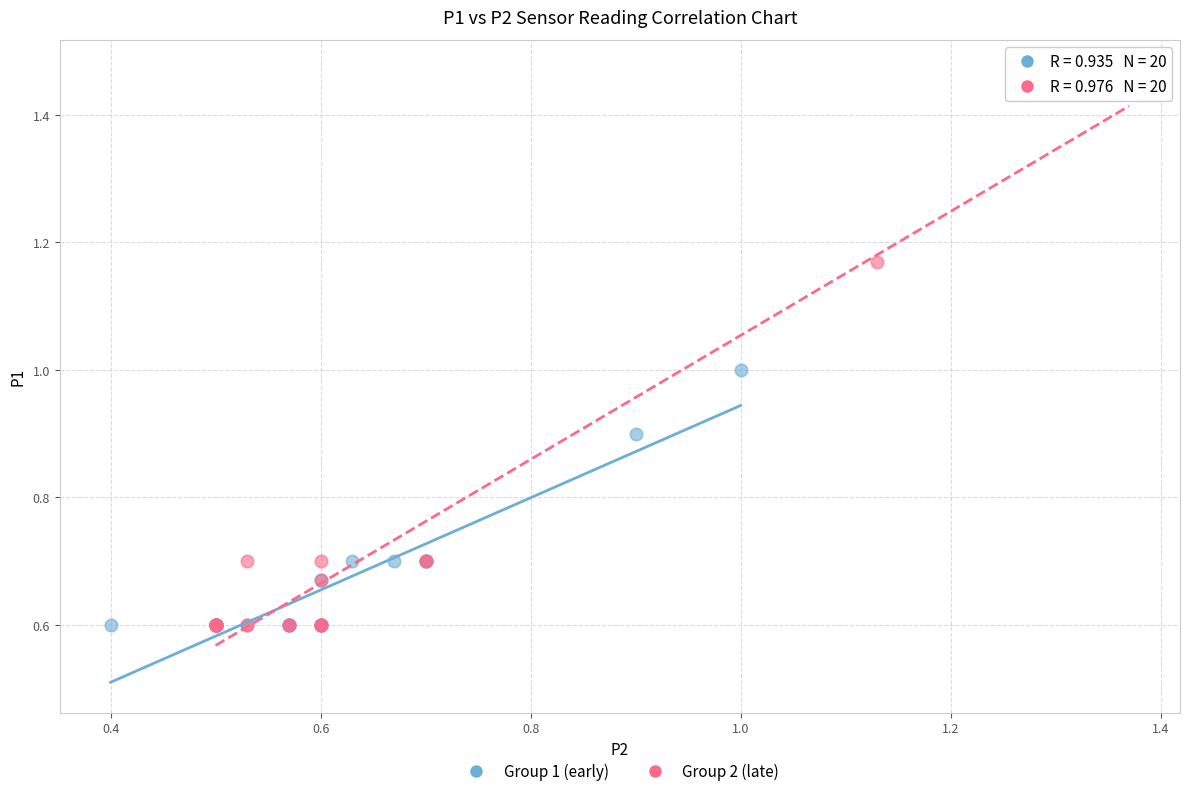

Which series has the largest Y range (max minus min)?

Group 2 (late)